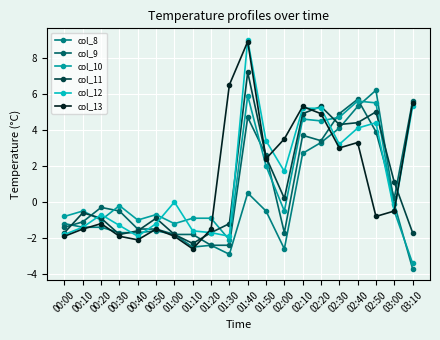

In col_11, how many points are higher than both neighbors (excluding endpoints)?

5